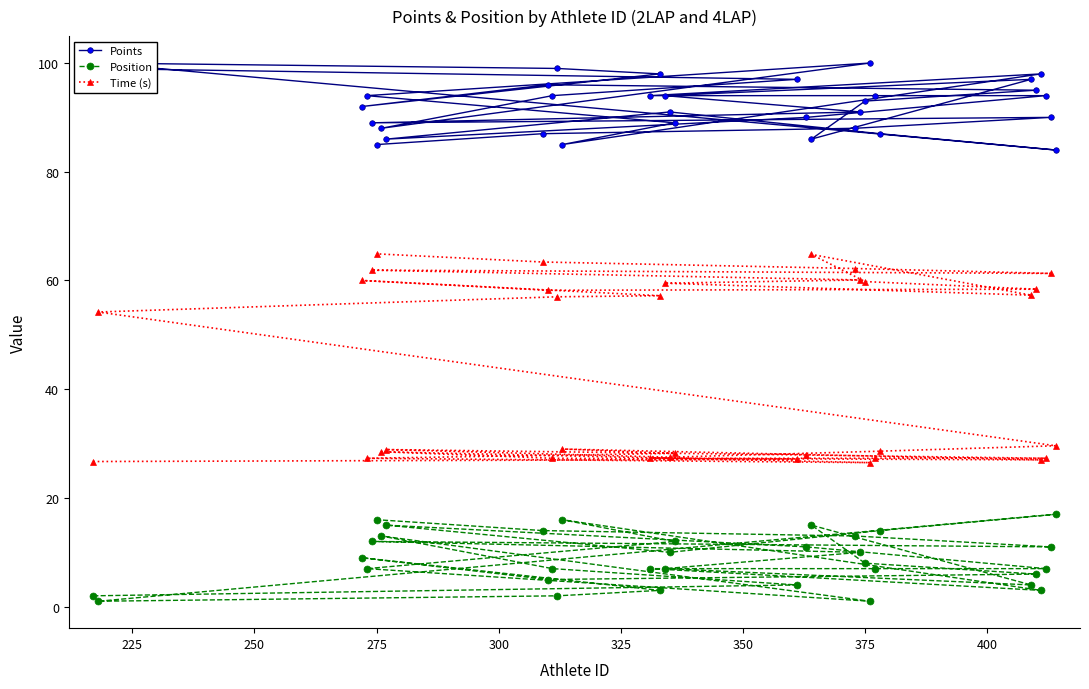

How many data points in Position are above 8?

16